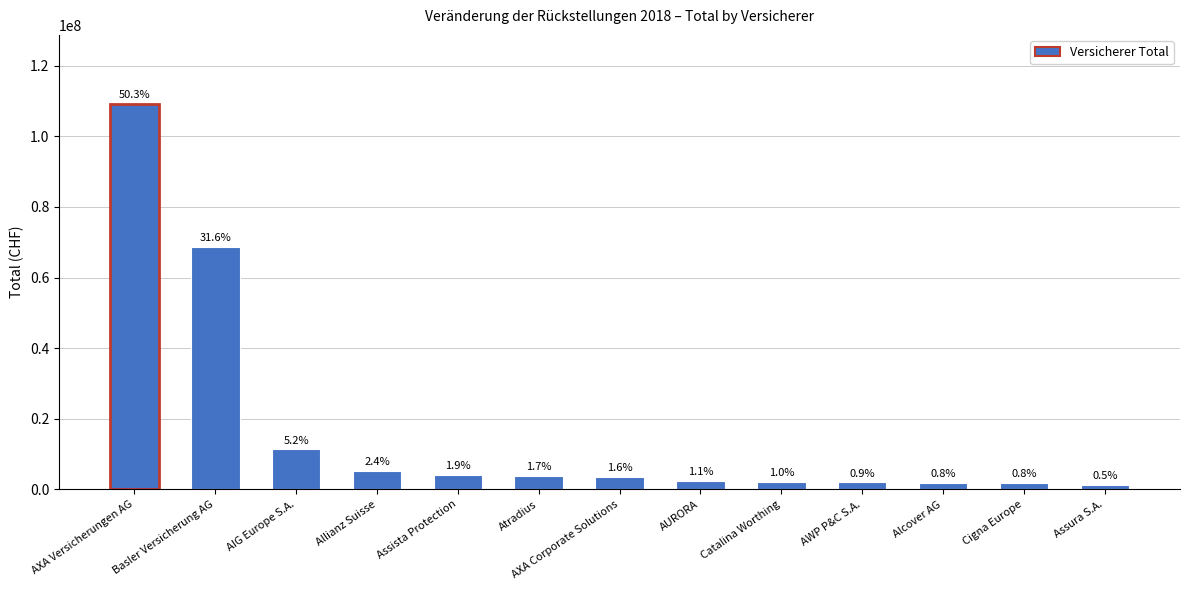

What is the ratio of the value at Allianz Suisse to the value at Catalina Worthing?

2.5